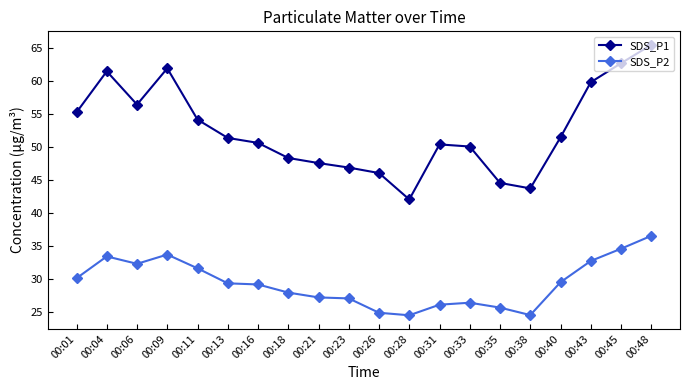

Is this an area chart (filled region under the line)?

No